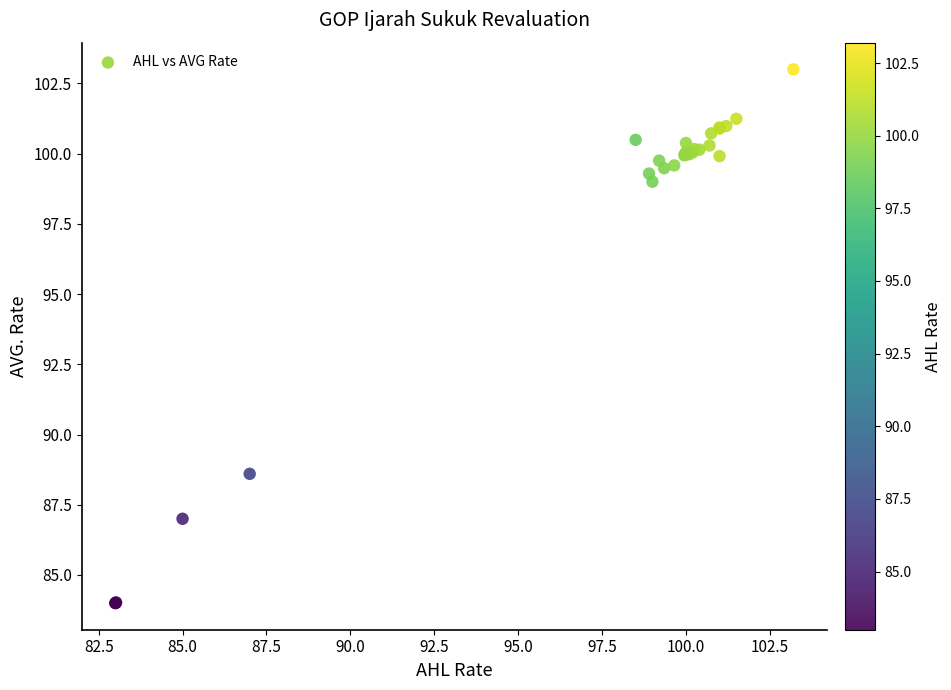

What Y value in the scatter plot is closest to 93?

88.6